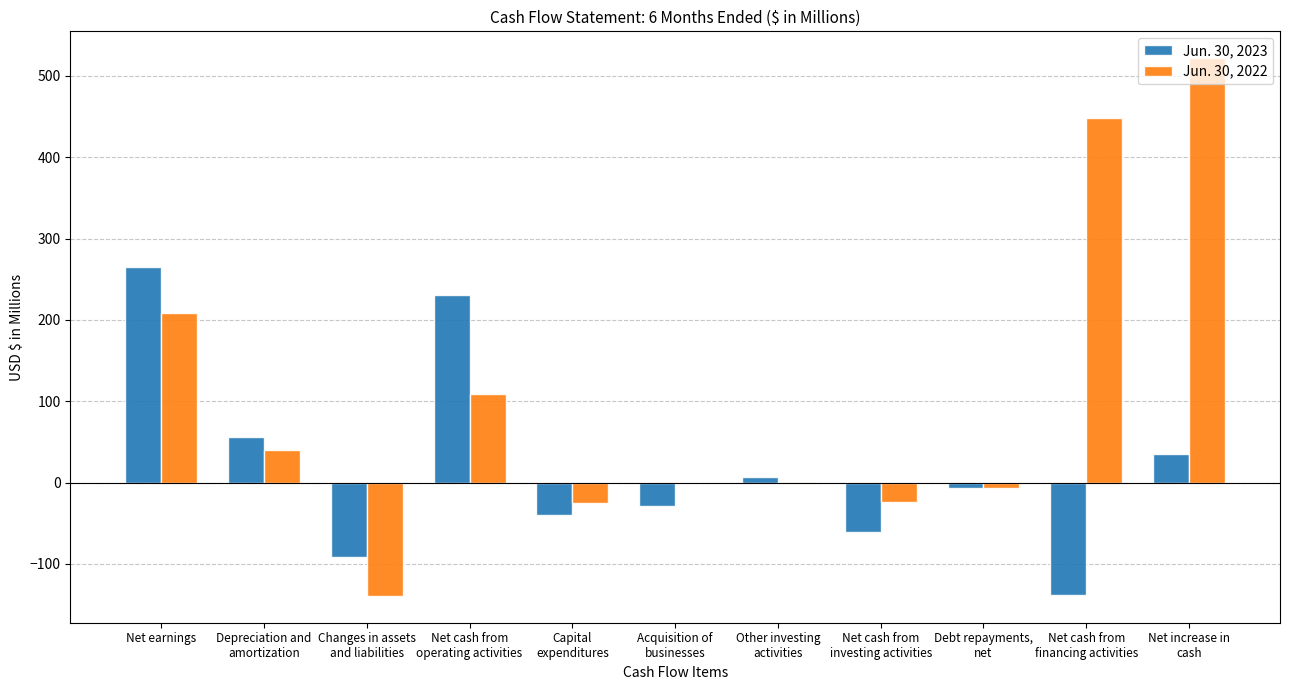

What is the average value of the Jun. 30, 2022 series?

103.1